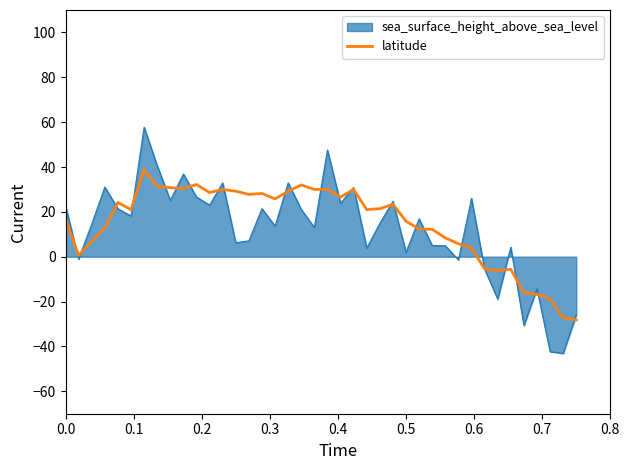

Which series has the largest range (max minus min)?

sea_surface_height_above_sea_level